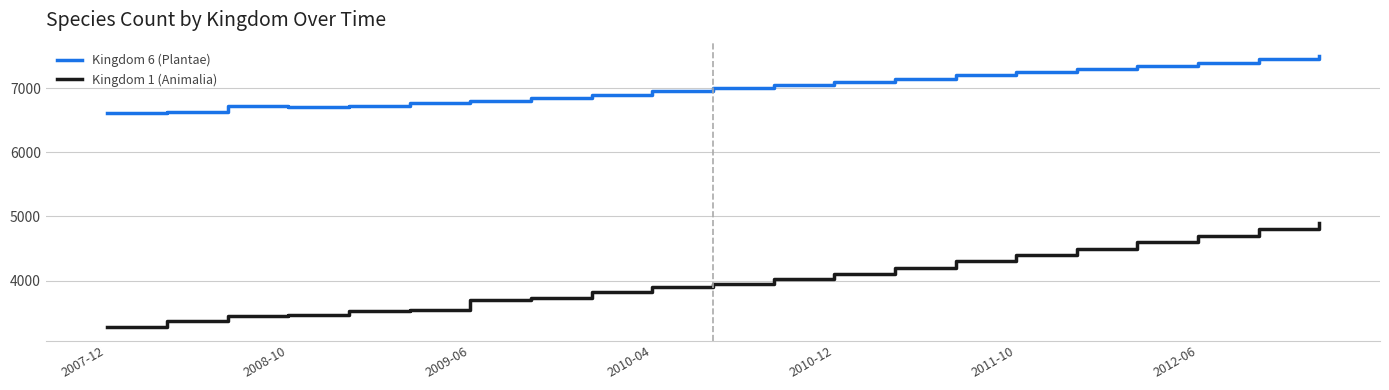

Which series has the largest total across all categories?

Kingdom 6 (Plantae)